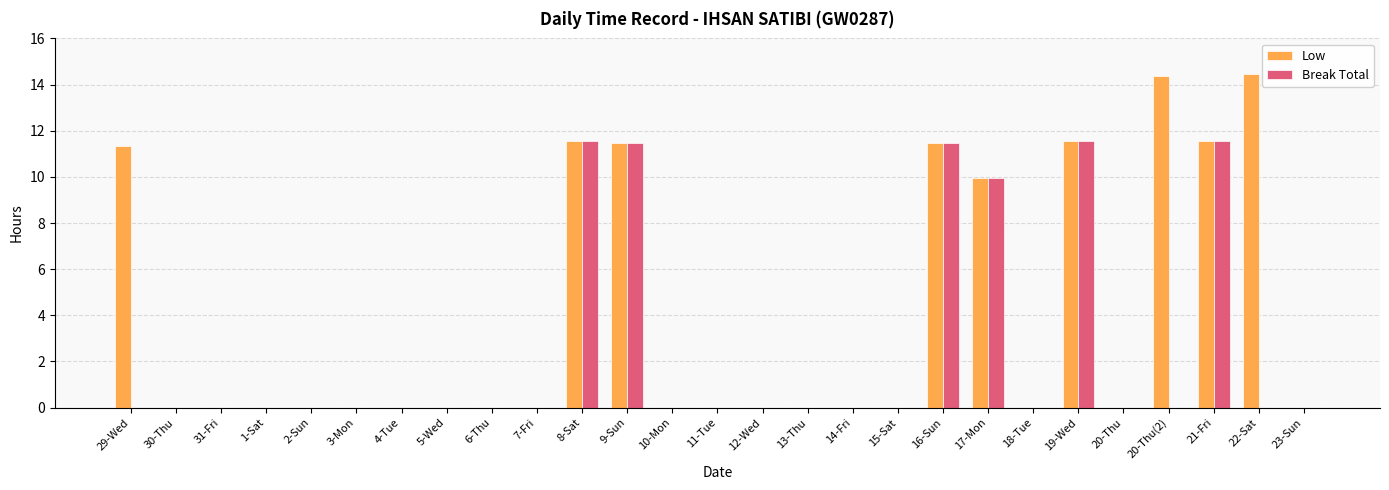

What is the average value of the Break Total series?

2.5